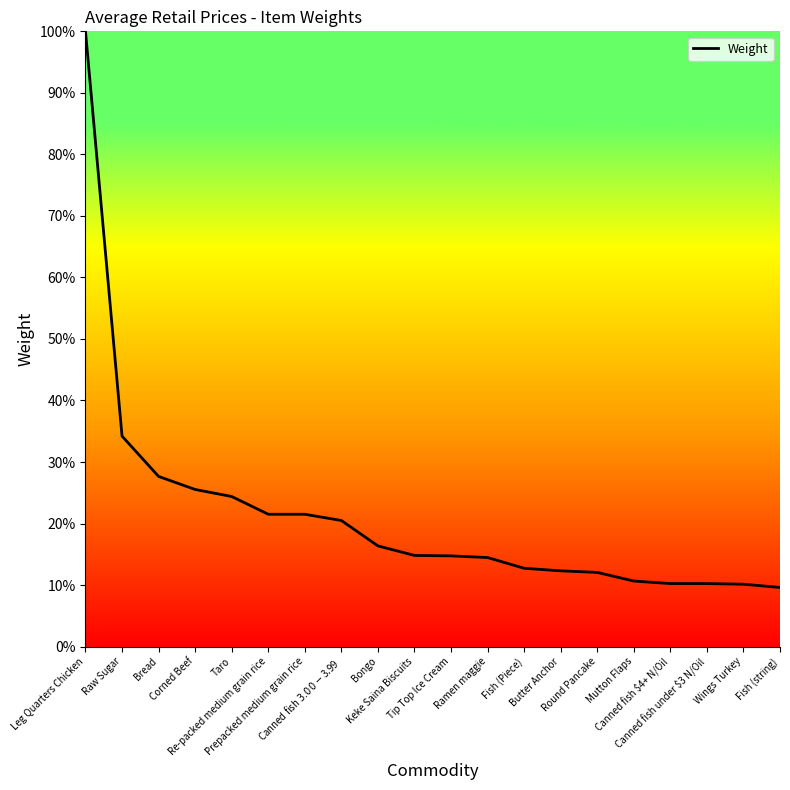

What is the difference between the second highest and second lowest values?

24.1